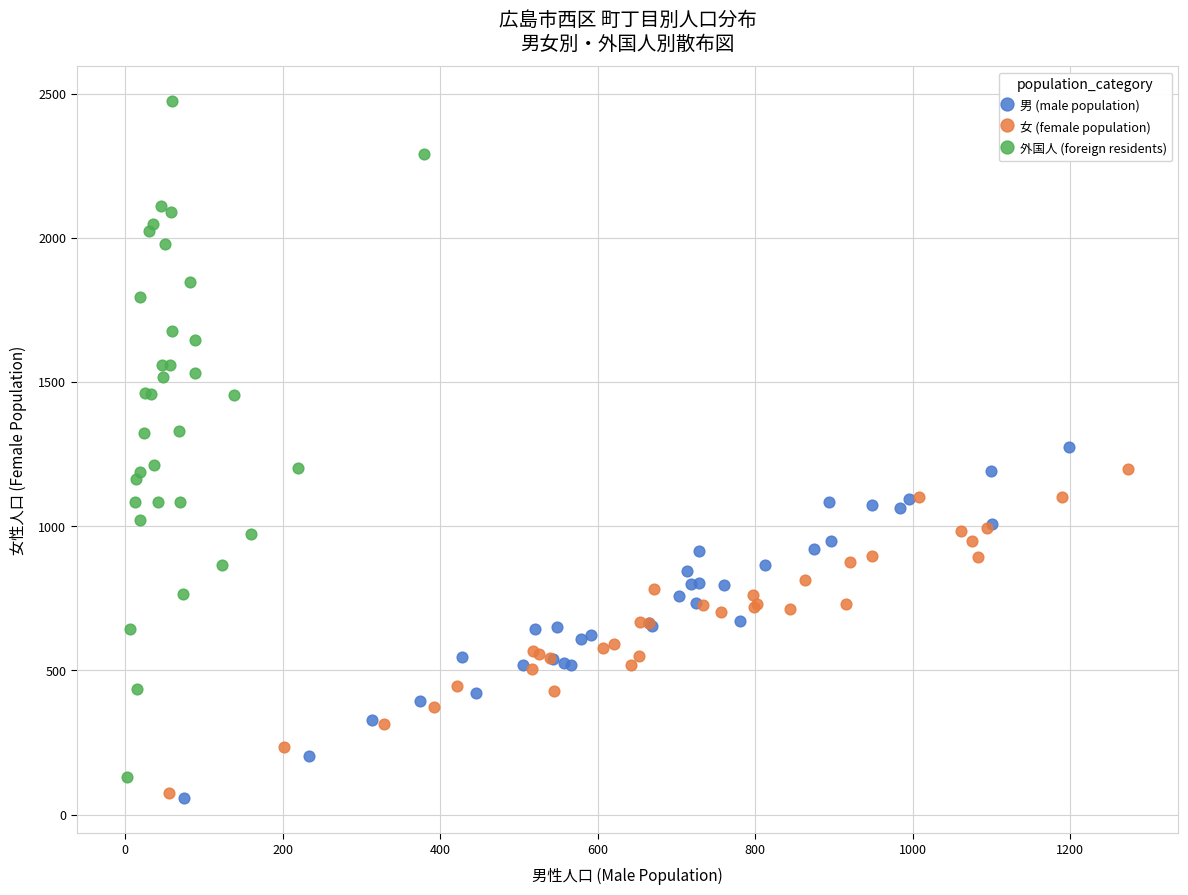

Which series has the widest spread of Y values?

外国人 (foreign residents)